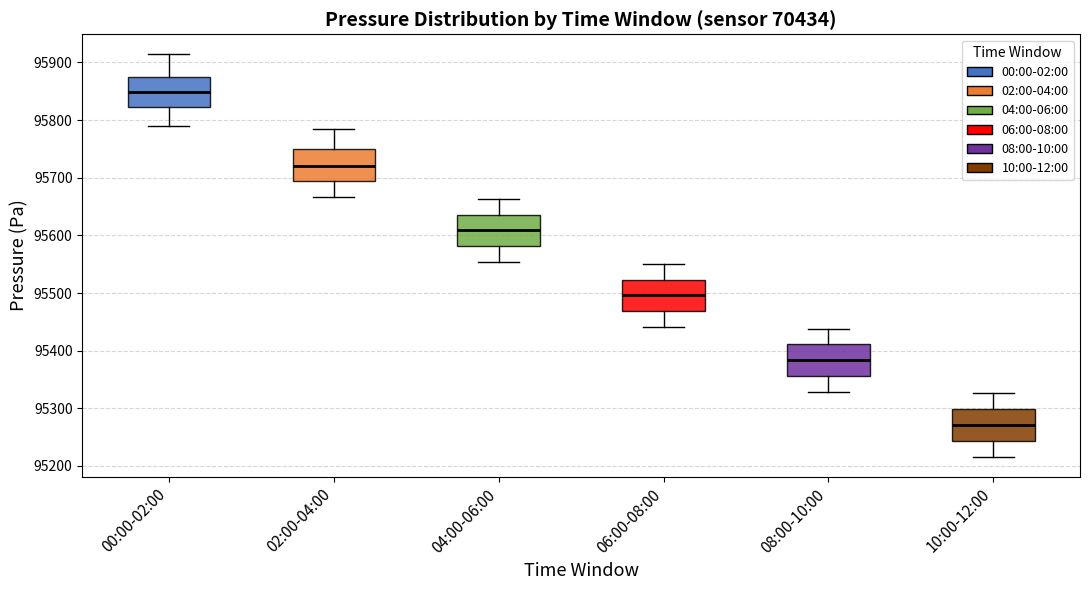

Reading left to right, read every box against the y-axis: the position of its median line, the range the box covers, and the ends of its whiskers. The values are not printed on the chart, so give them approximately, as read against the axis.

00:00-02:00: median 95850, box 95820 to 95880, whiskers 95790 to 95910
02:00-04:00: median 95720, box 95690 to 95750, whiskers 95670 to 95790
04:00-06:00: median 95610, box 95580 to 95640, whiskers 95550 to 95660
06:00-08:00: median 95500, box 95470 to 95520, whiskers 95440 to 95550
08:00-10:00: median 95380, box 95360 to 95410, whiskers 95330 to 95440
10:00-12:00: median 95270, box 95240 to 95300, whiskers 95220 to 95330